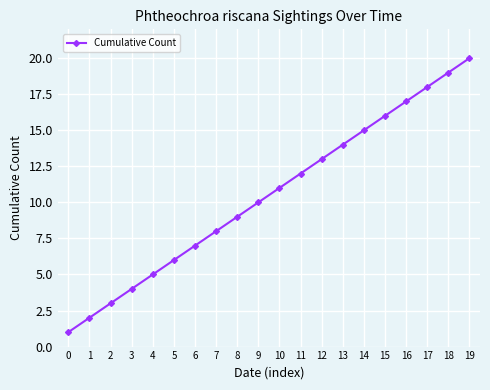

What is the sum of all values?

210